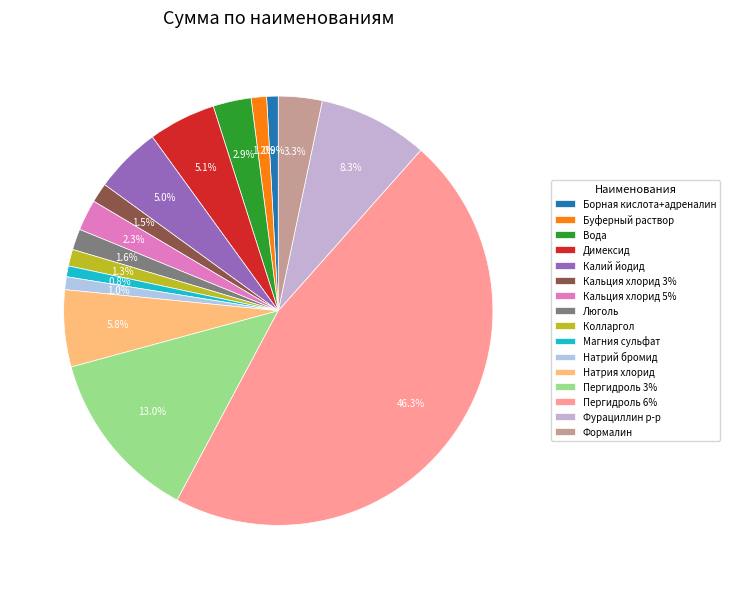

What percentage is NOT represented by Калий йодид?

95.0%